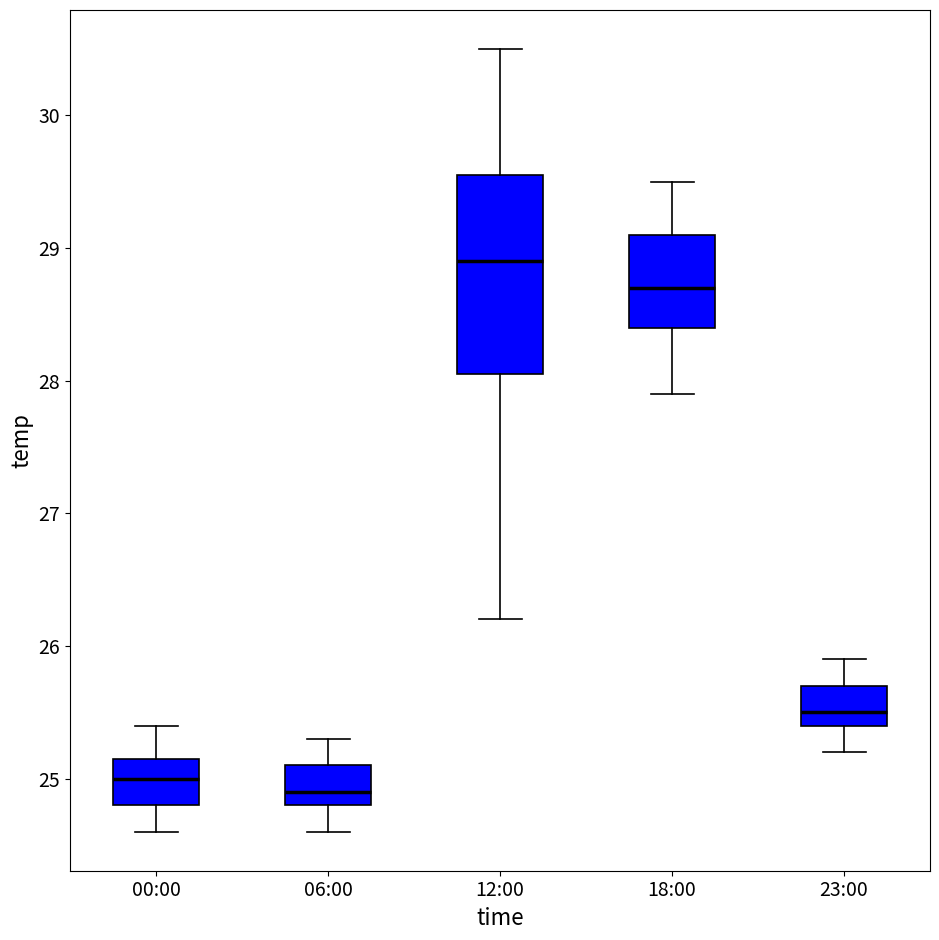

Where does the upper whisker of the box for 06:00 end on the y-axis? The values are not printed on the chart, so give them approximately, as read against the axis.

25.3